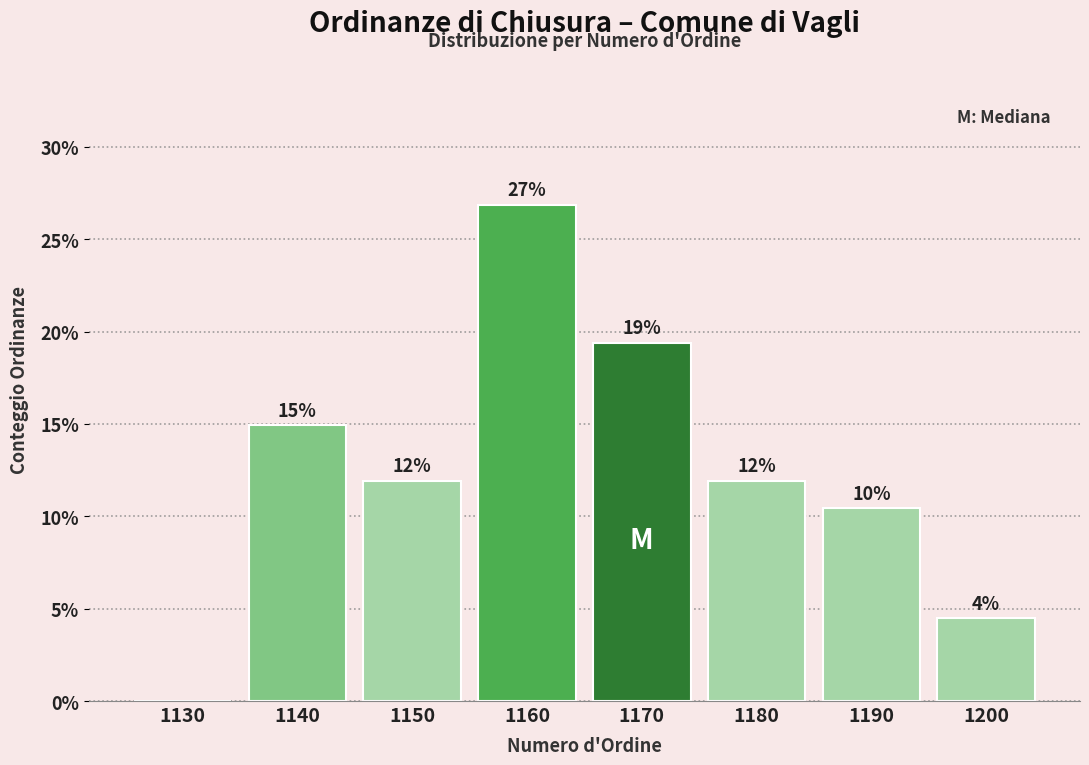

At which label does the data first exceed 11?

1140